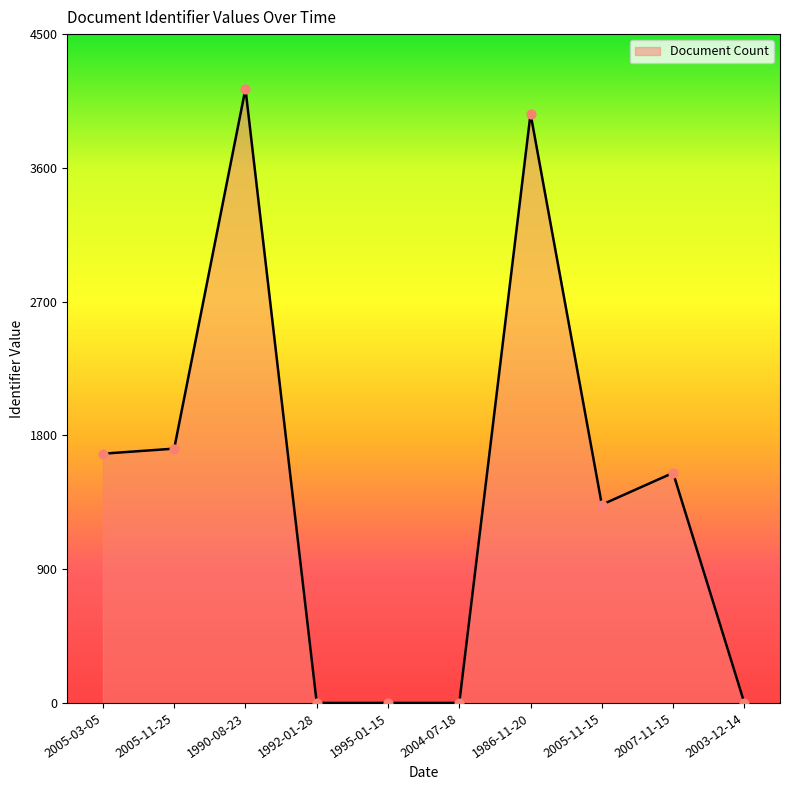

What is the change in value from 2004-07-18 to 2007-11-15?

+1548